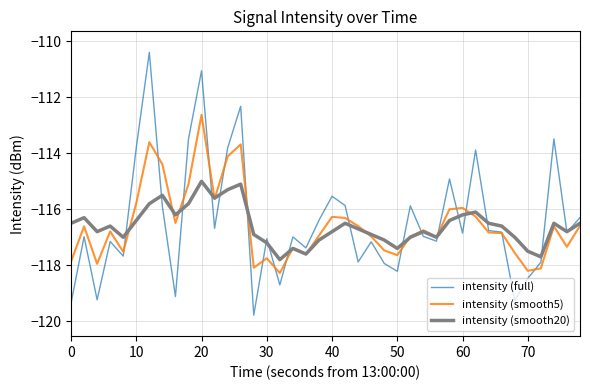

How many lines are shown in the chart?

3